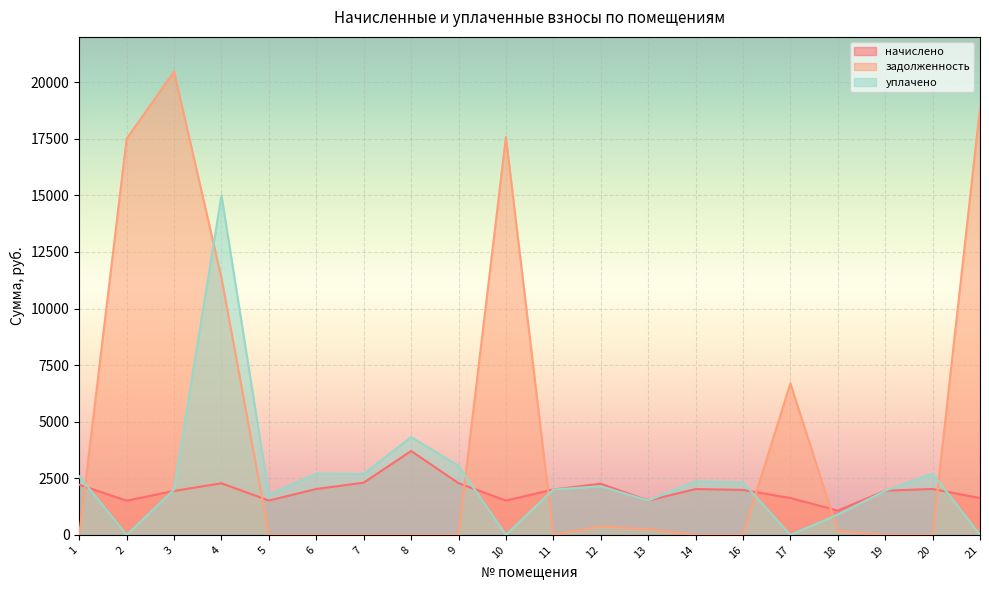

What is the maximum value for уплачено?

15000.0